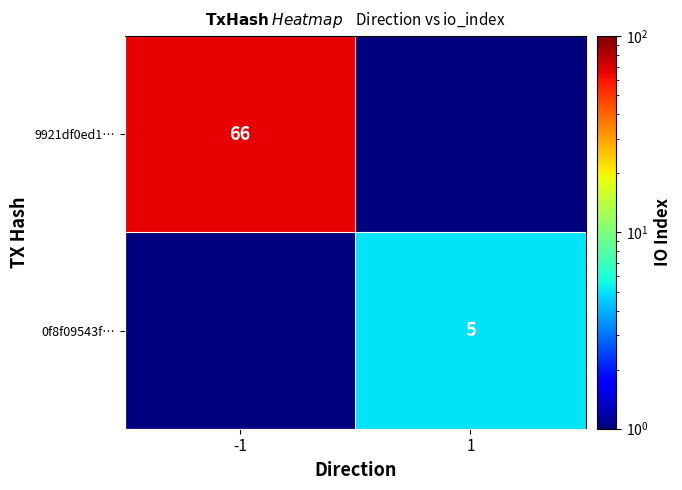

True or false: 9921df0ed1… has a value of 91.0 at -1.

False